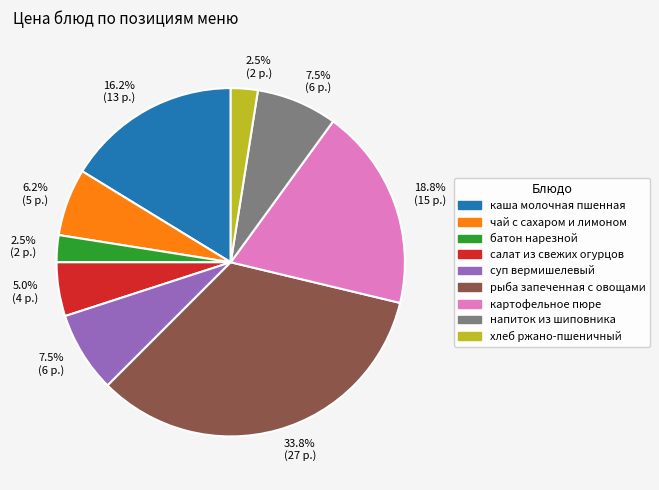

To the nearest percent, what is the combined percentage of батон нарезной and чай с сахаром и лимоном?

9%